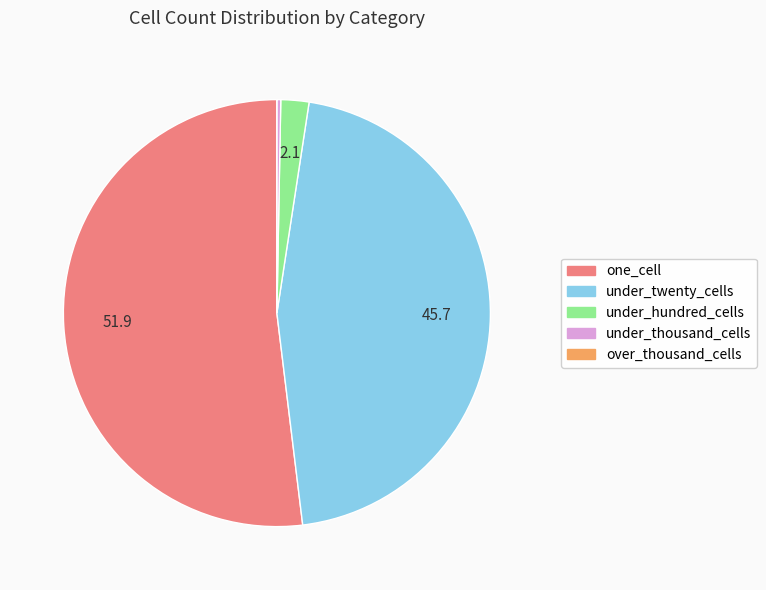

Do under_hundred_cells and under_twenty_cells together represent more than half of the pie?

No